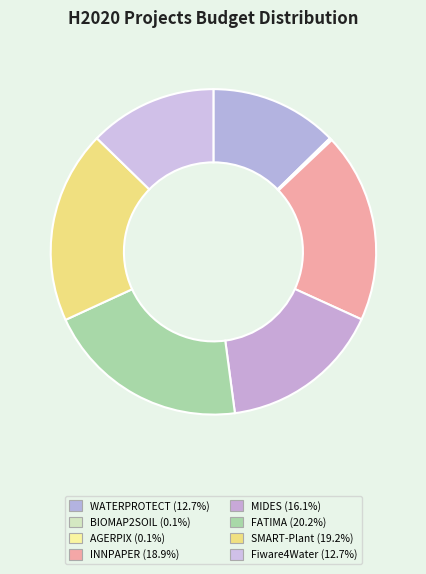

True or false: AGERPIX accounts for 1% of the total.

False